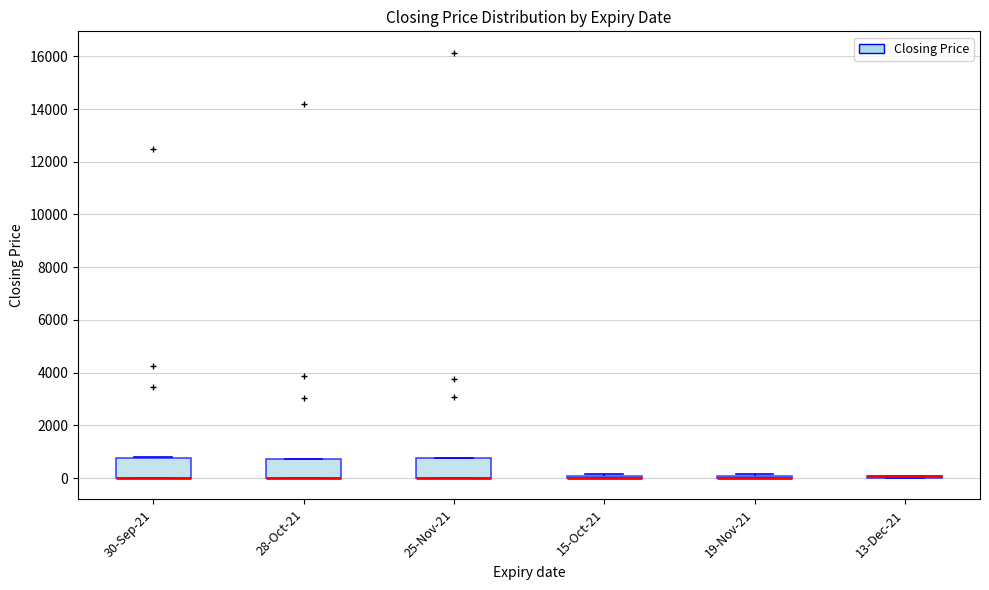

Where is the lower edge of the box for 28-Oct-21 on the y-axis? The values are not printed on the chart, so give them approximately, as read against the axis.

0